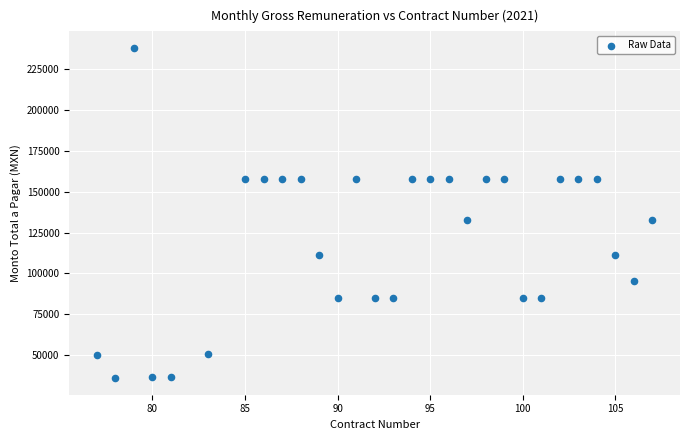

What is the range of Y values (max minus min)?

202360.2